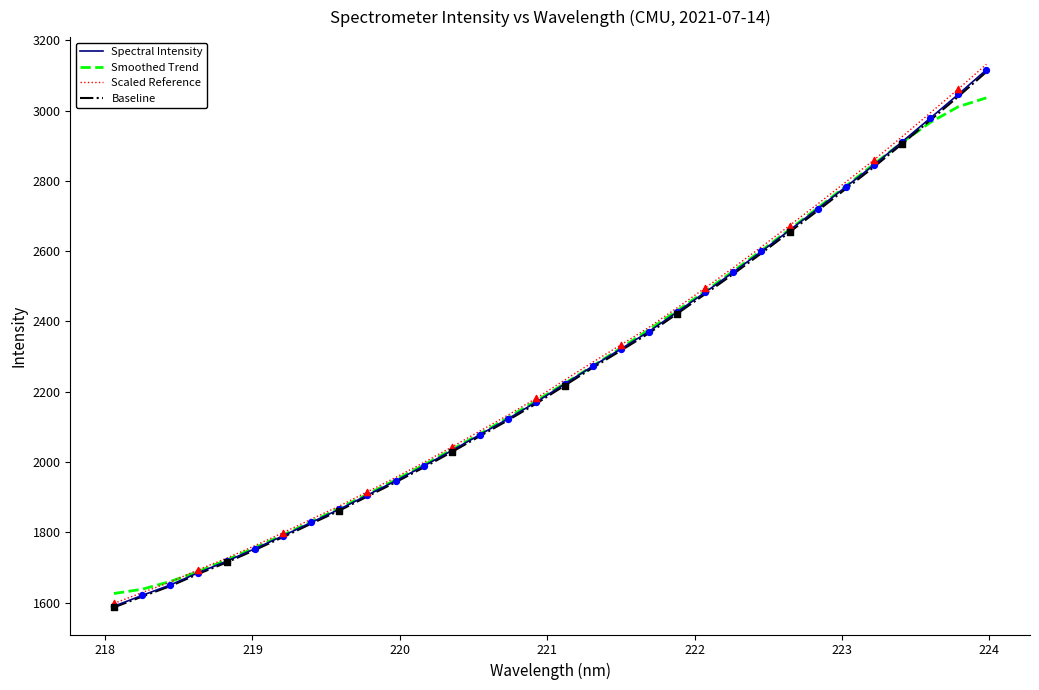

What is the highest value of the Spectral Intensity series?

3116.1